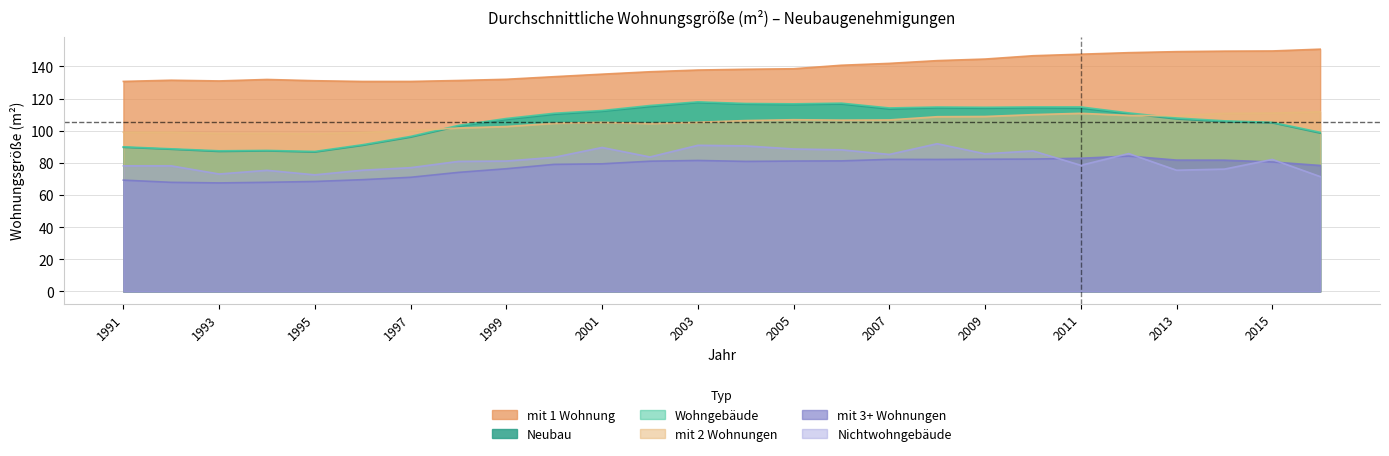

Is the value of mit 2 Wohnungen at 1999 greater than the value of mit 3+ Wohnungen at 2000?

Yes